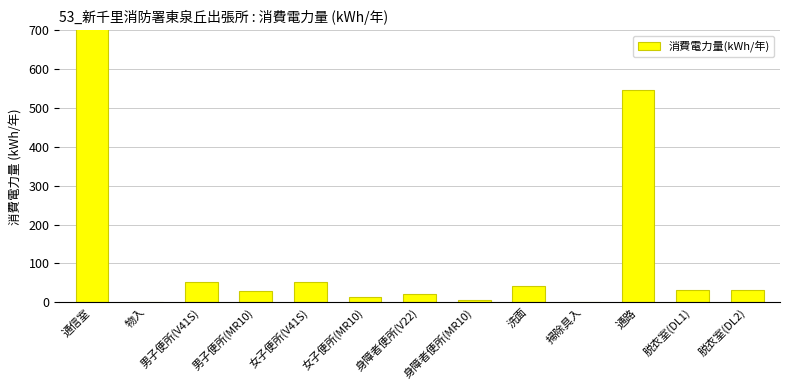

What is the label of the 2nd bar from the right?

脱衣室(DL1)